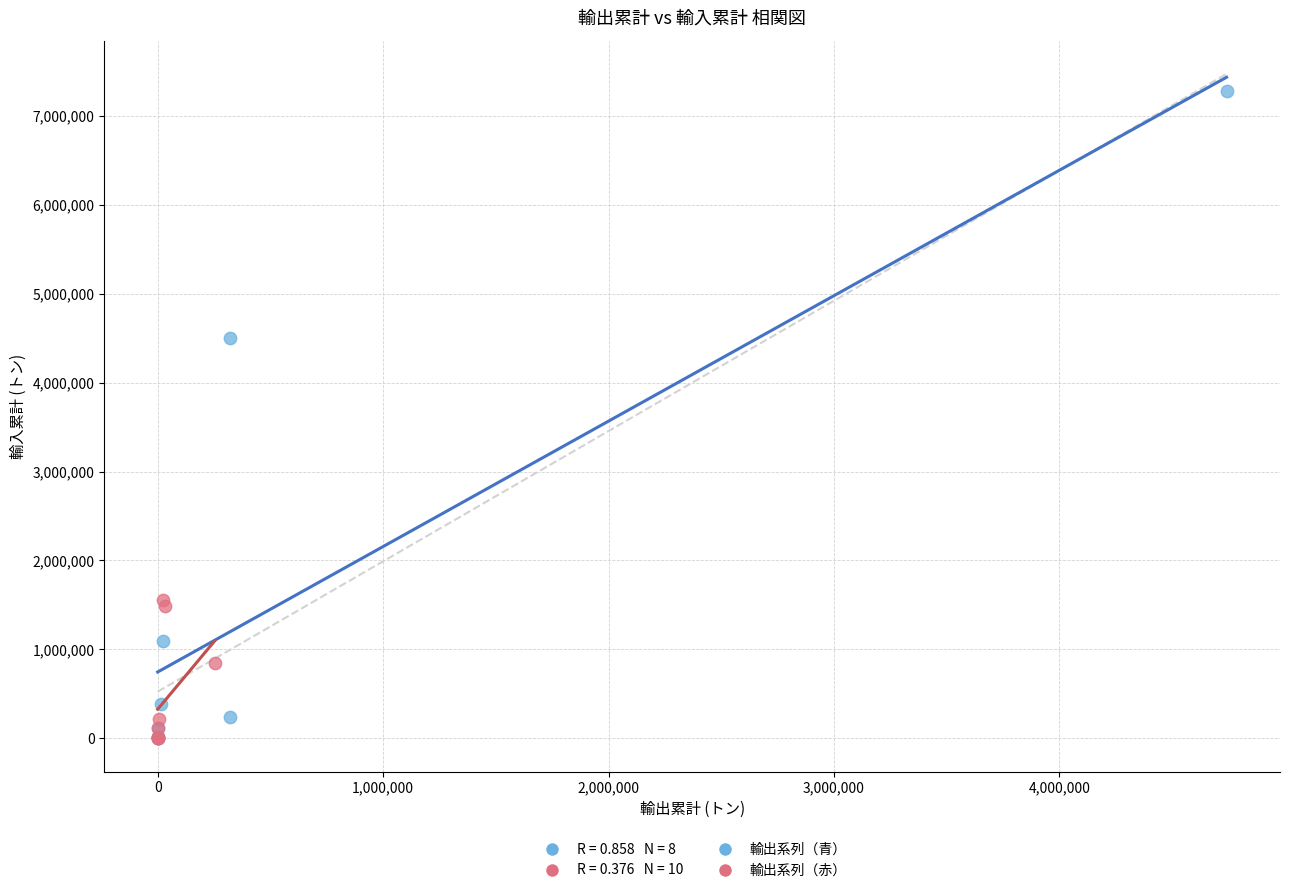

Which series reaches the maximum Y coordinate?

輸出系列（青）